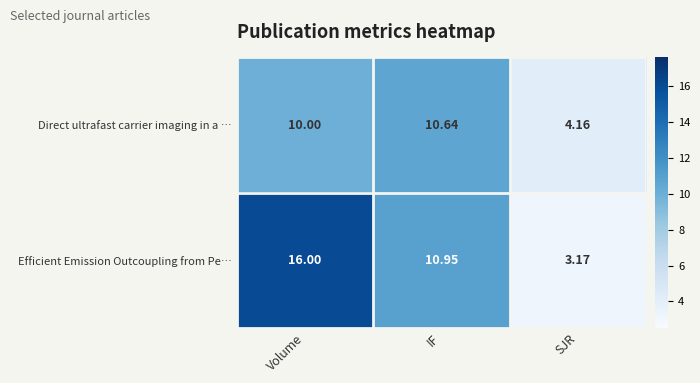

At which label does Efficient Emission Outcoupling from Pe… first exceed 10?

Volume